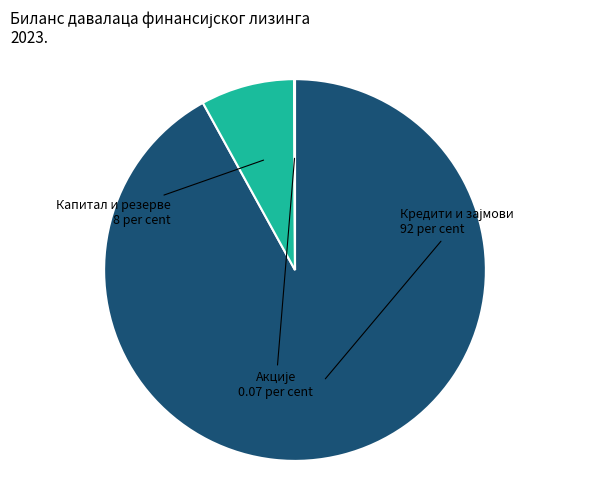

Does any single category account for the majority?

Yes